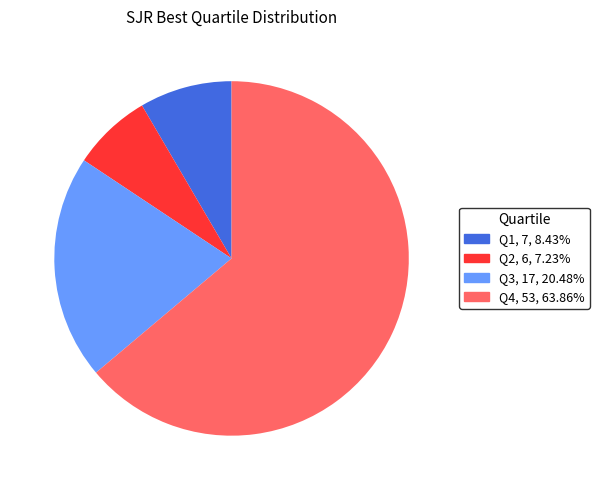

Count the number of slices in the pie.

4